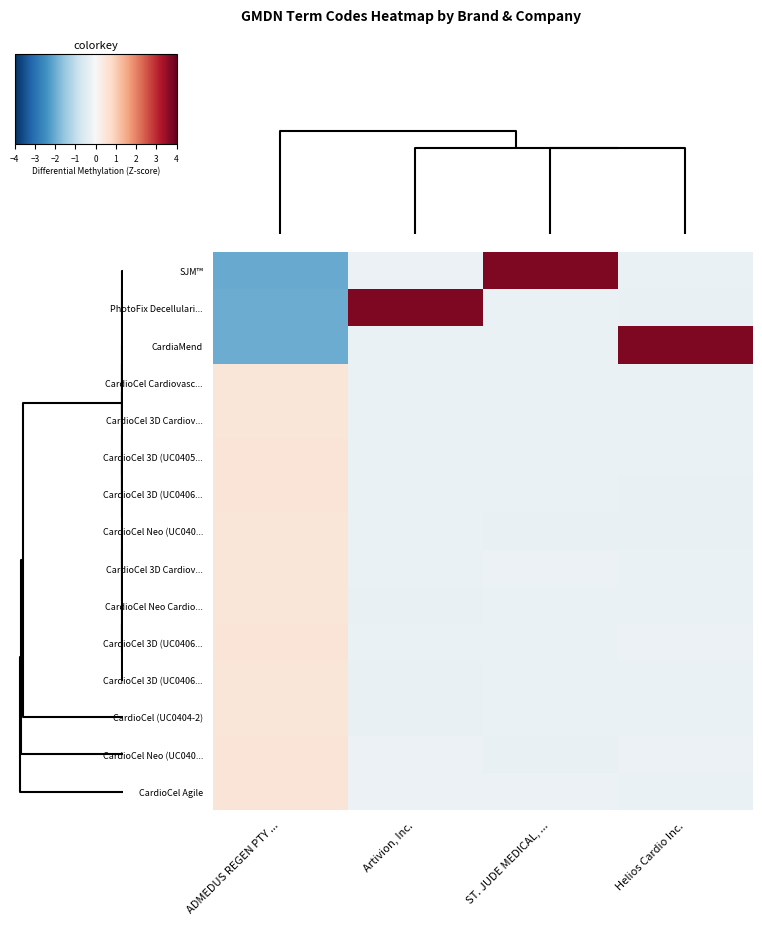

What is the greatest value displayed?

3.7